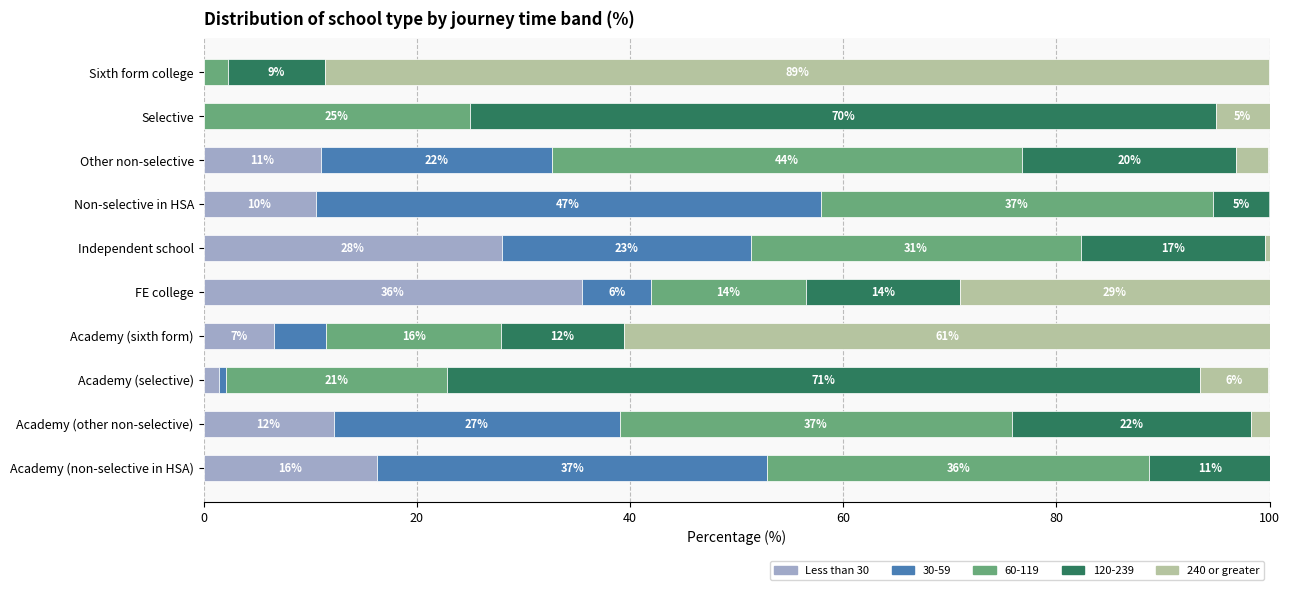

What are all the series names shown in the legend?

Less than 30, 30-59, 60-119, 120-239, 240 or greater